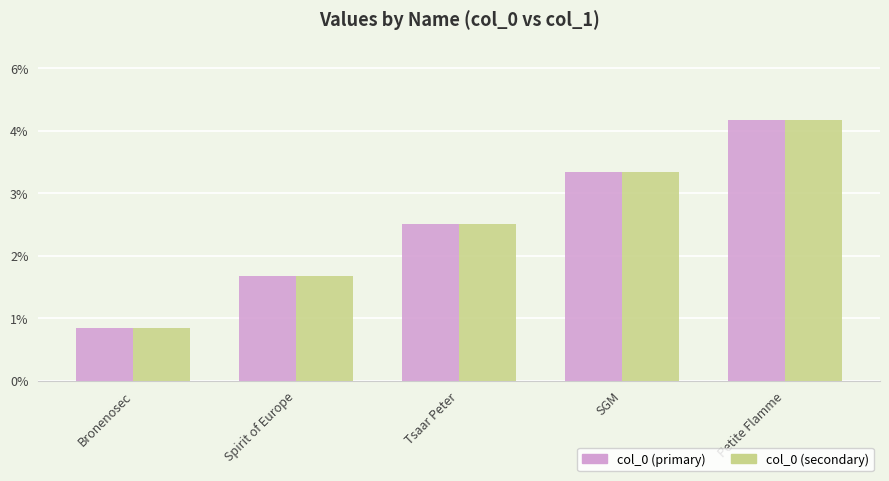

Between SGM and Petite Flamme, which series saw the biggest shift?

col_0 (primary)